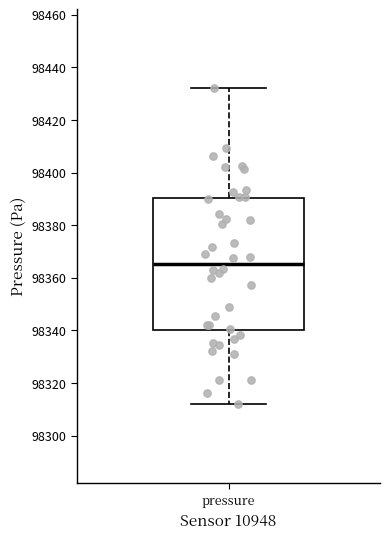

Read this box plot against the y-axis: the position of the median line, the range covered by the box, and the ends of both whiskers. The values are not printed on the chart, so give them approximately, as read against the axis.

median 98366, box 98340 to 98390, whiskers 98312 to 98432